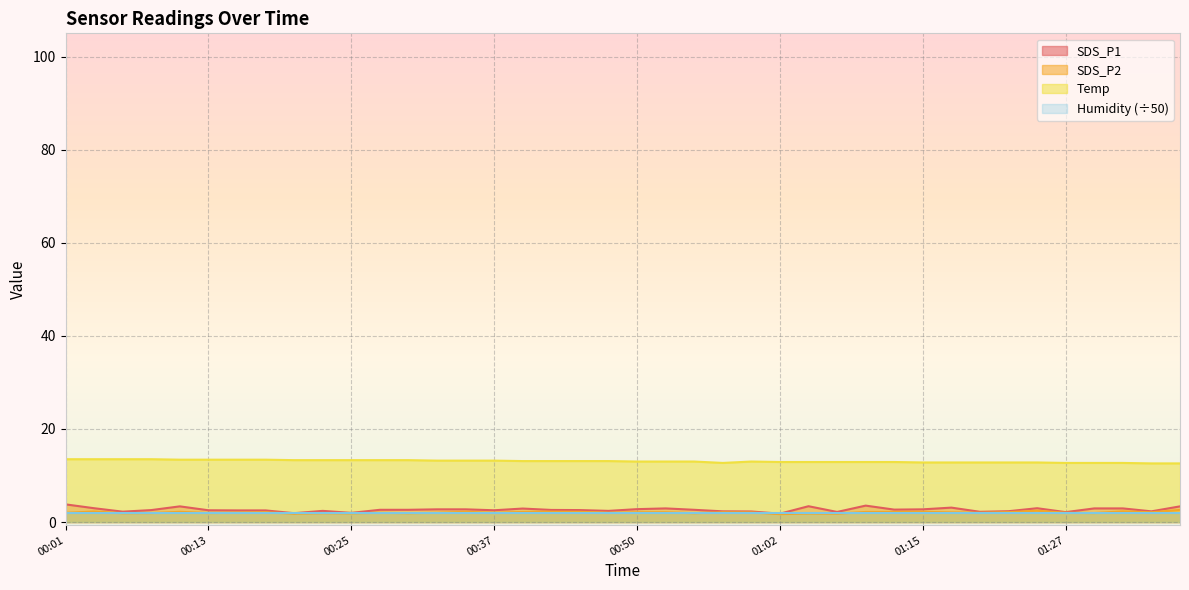

How many series are shown in this chart?

4